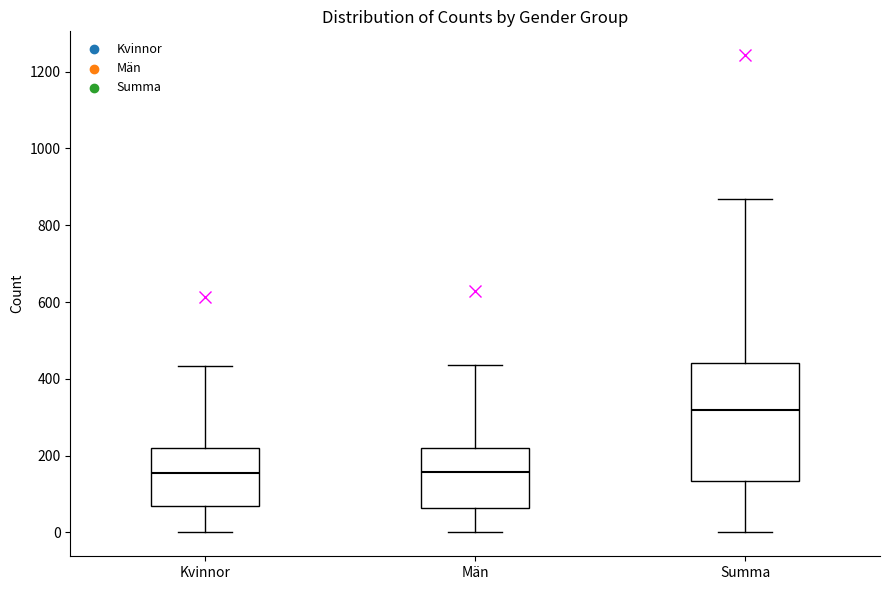

Where does the upper whisker of the box for Kvinnor end on the y-axis? The values are not printed on the chart, so give them approximately, as read against the axis.

440